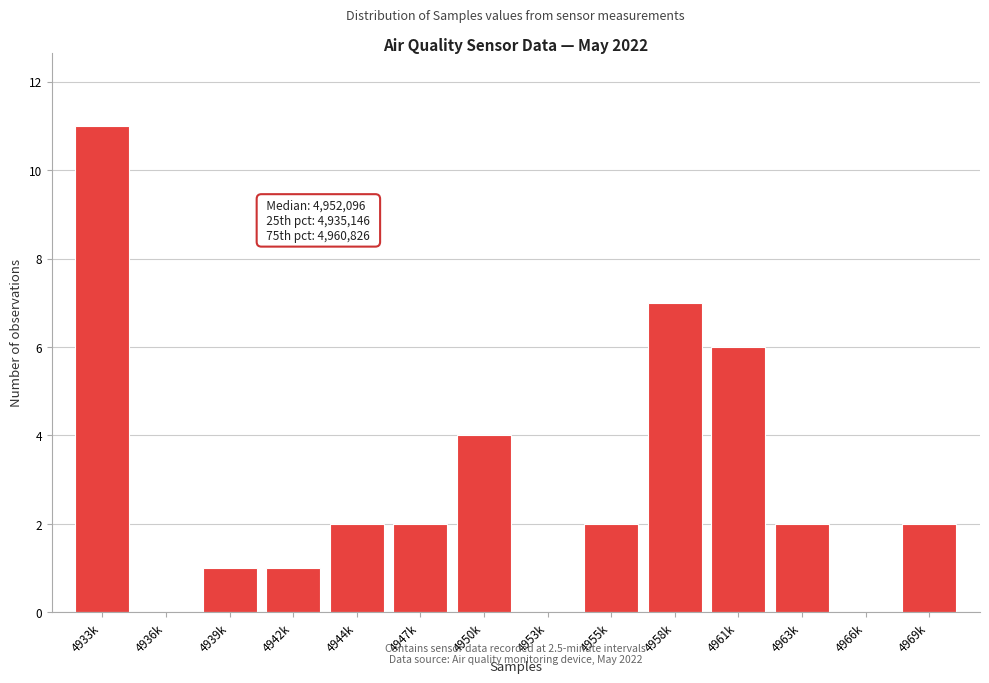

Reading right to left, extract all data points from this chart.

4969k=2	4966k=0	4963k=2	4961k=6	4958k=7	4955k=2	4953k=0	4950k=4	4947k=2	4944k=2	4942k=1	4939k=1	4936k=0	4933k=11